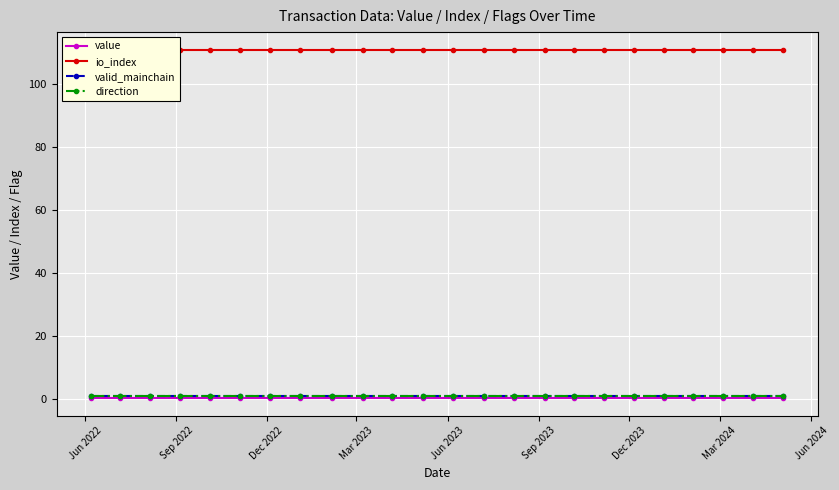

Is the value of direction at Mar 2024 greater than the value of io_index at 9?

No